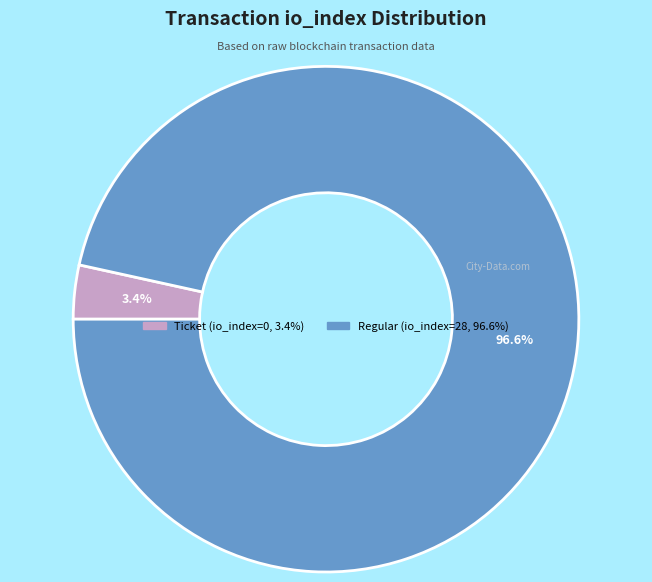

How many slices are in this pie chart?

2